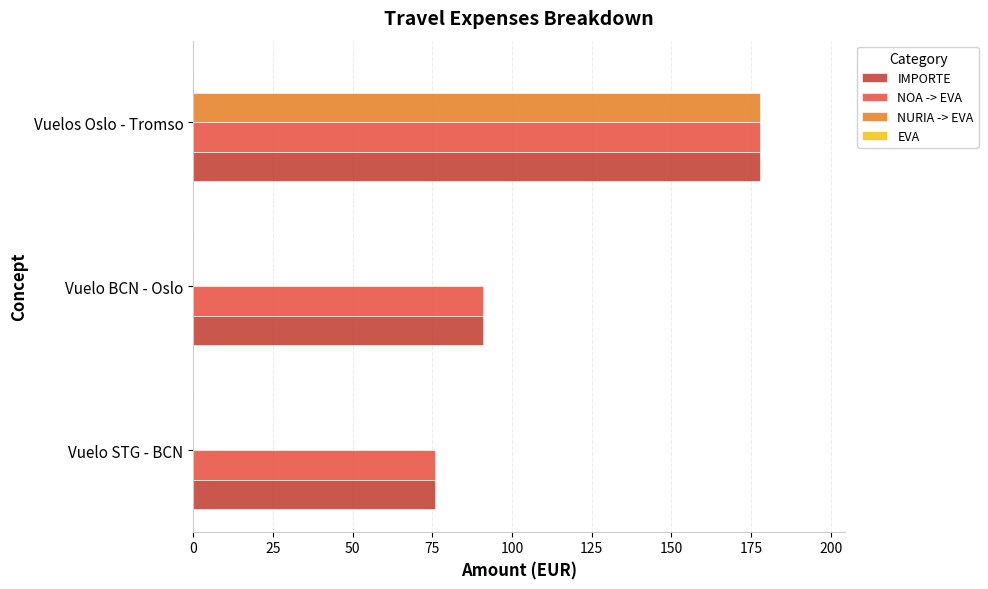

Is it true that NOA -> EVA equals 91.0 at Vuelo BCN - Oslo?

True